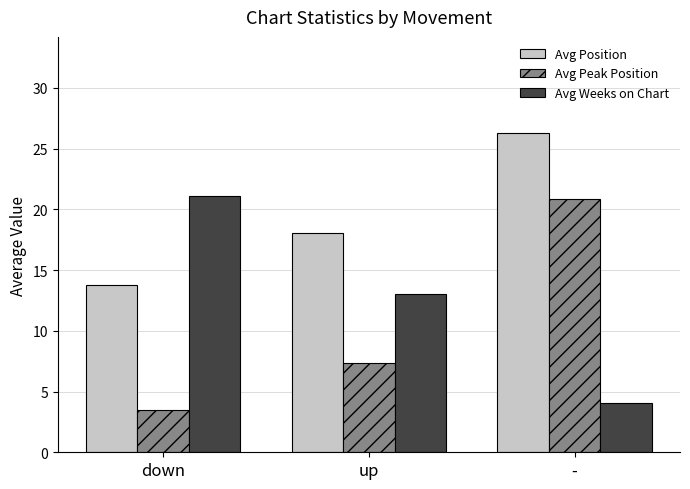

Reading left to right, extract all data points from this chart.

Avg Position: 13.8	18.1	26.3
Avg Peak Position: 3.5	7.3	20.9
Avg Weeks on Chart: 21.1	13.0	4.1